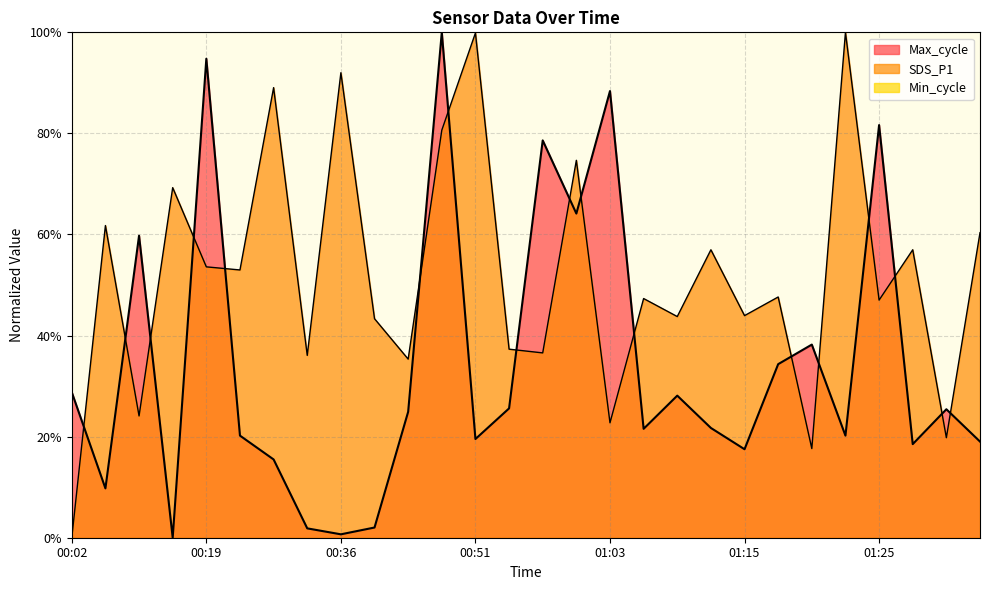

List the labels in order of SDS_P1 value, smallest first.

00:02, 01:20, 01:30, 01:03, 00:12, 00:43, 00:31, 00:58, 00:53, 00:41, 01:08, 01:15, 01:25, 01:05, 01:17, 00:21, 00:19, 01:10, 01:27, 01:32, 00:07, 00:17, 01:00, 00:46, 00:26, 00:36, 00:51, 01:22